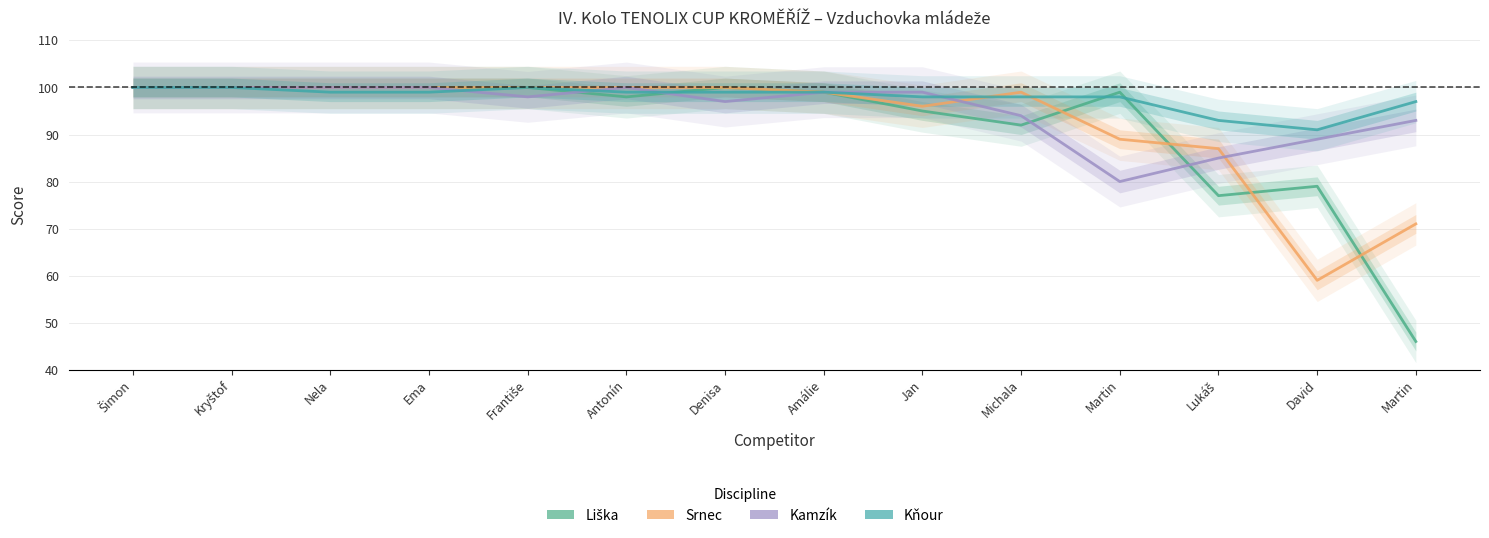

What is the difference between the Kamzík values at Ema and David?

11